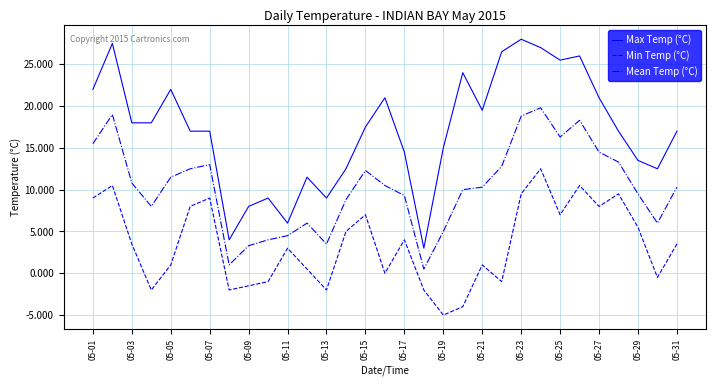

List the series in order of their peak value, lowest first.

Min Temp (°C), Mean Temp (°C), Max Temp (°C)